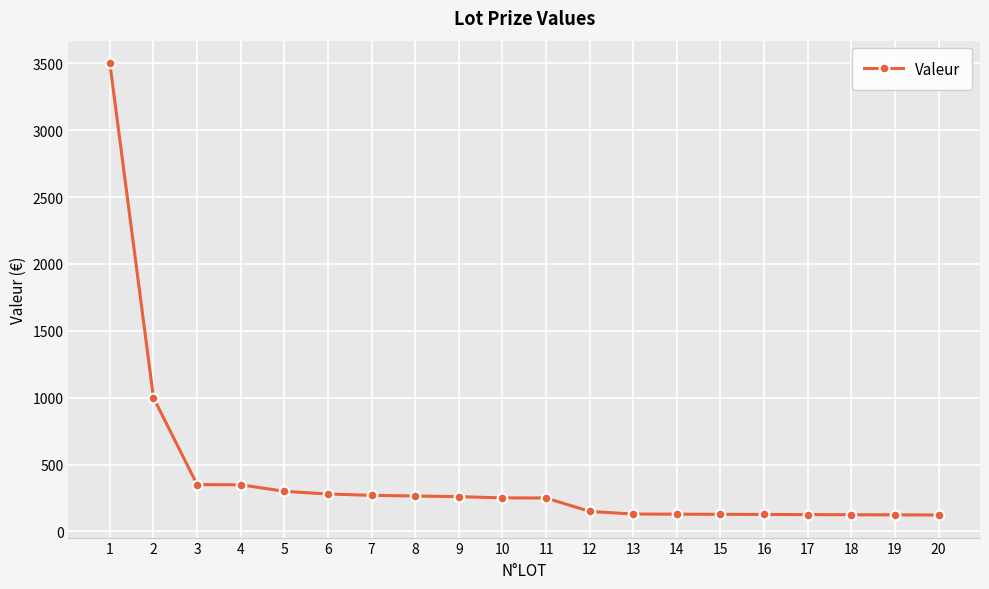

Is this an area chart (filled region under the line)?

No